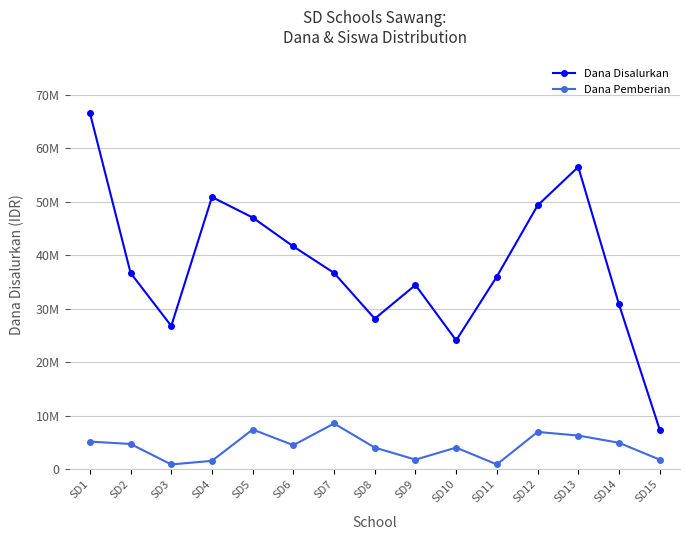

Is the value of Dana Disalurkan at SD12 greater than the value of Dana Pemberian at SD3?

Yes